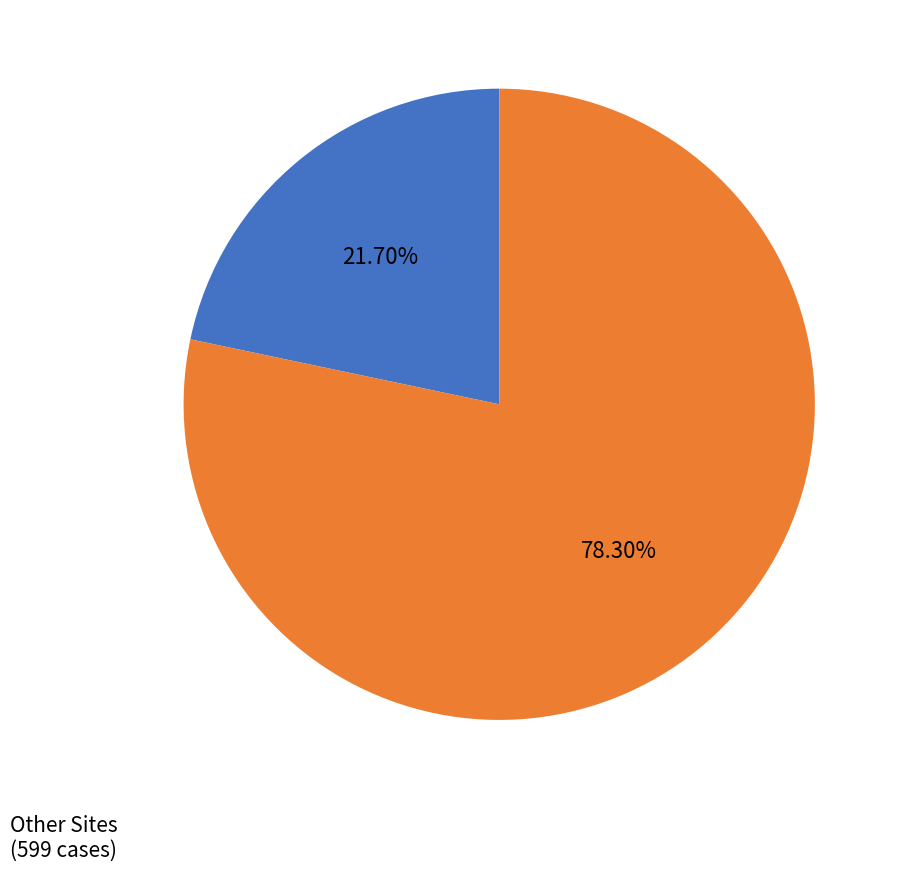

Does any single category account for the majority?

Yes